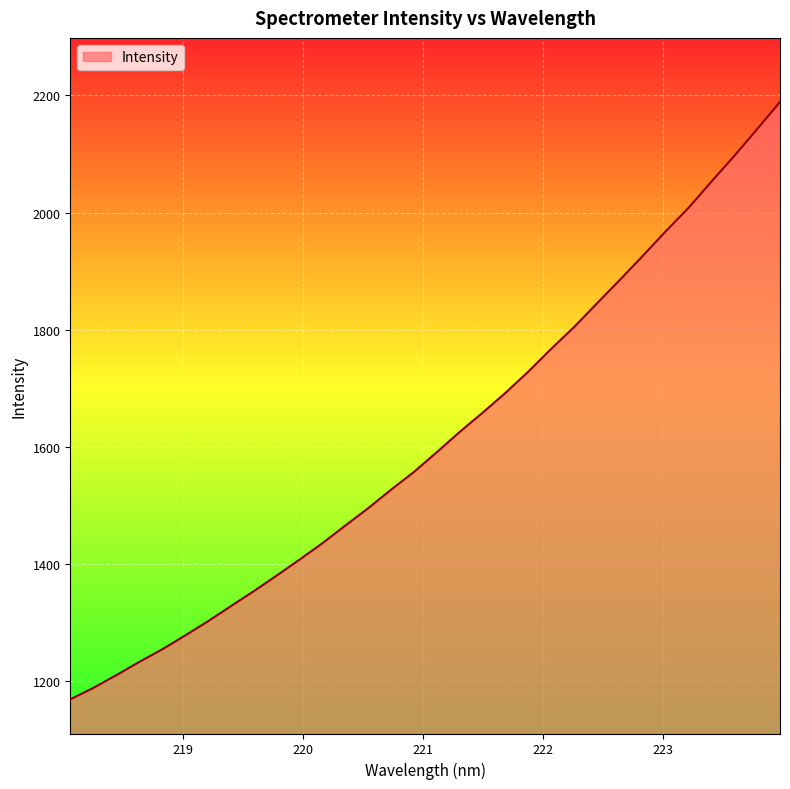

What is the difference between the maximum and minimum values?

1020.9